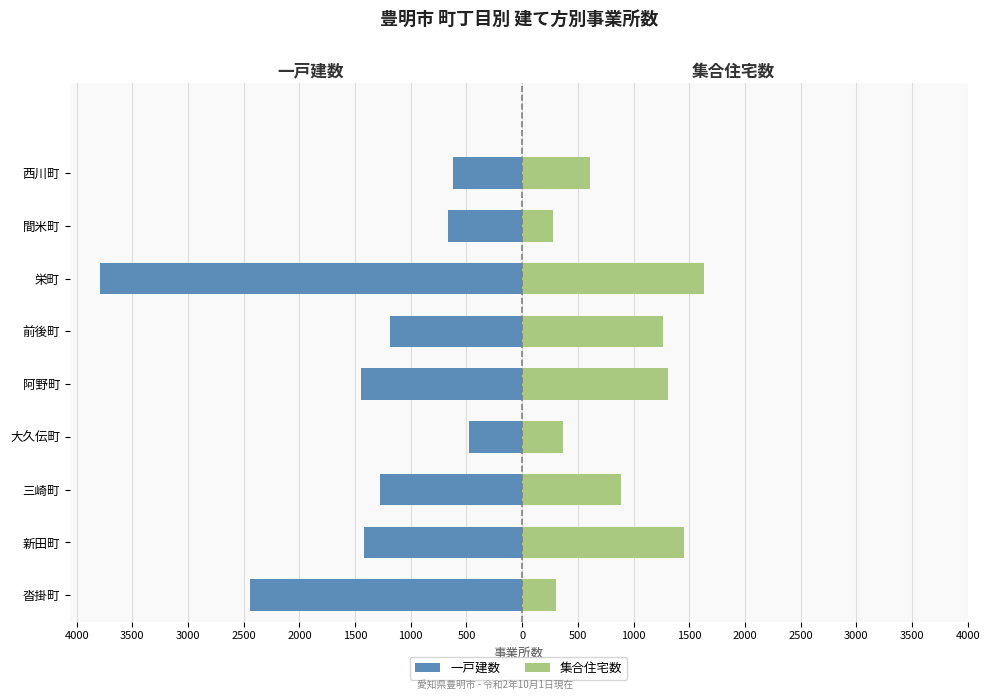

How many series are shown in this chart?

2